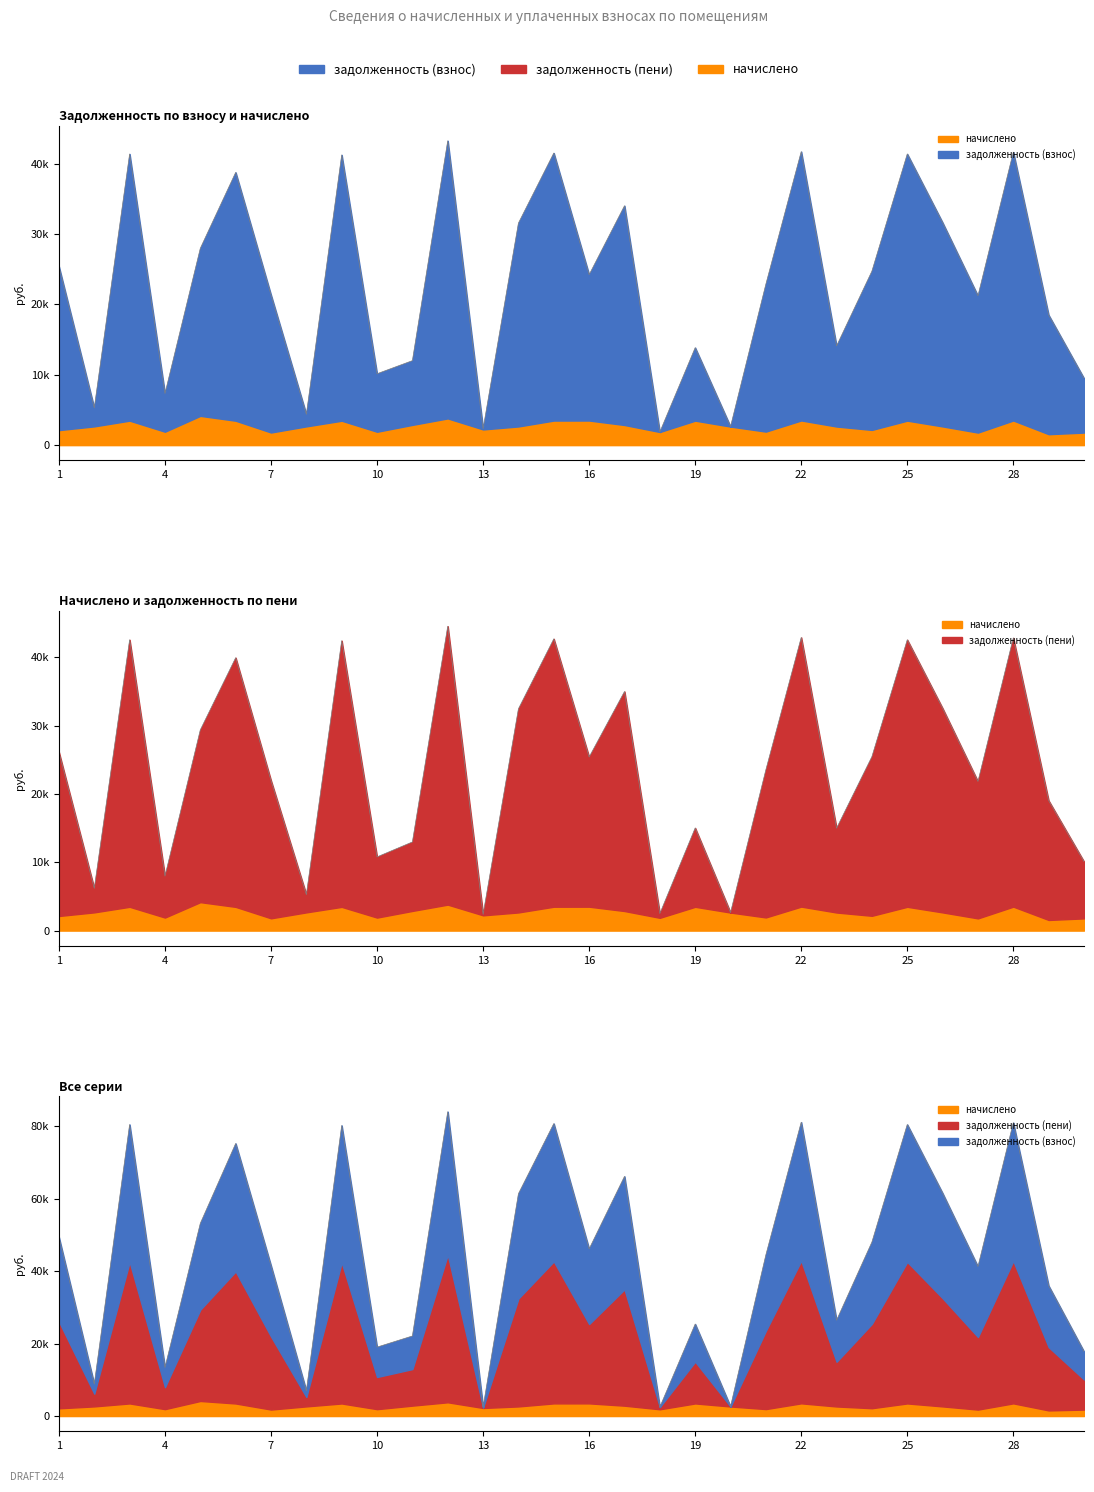

Which series has the widest spread of values?

задолженность (взнос)